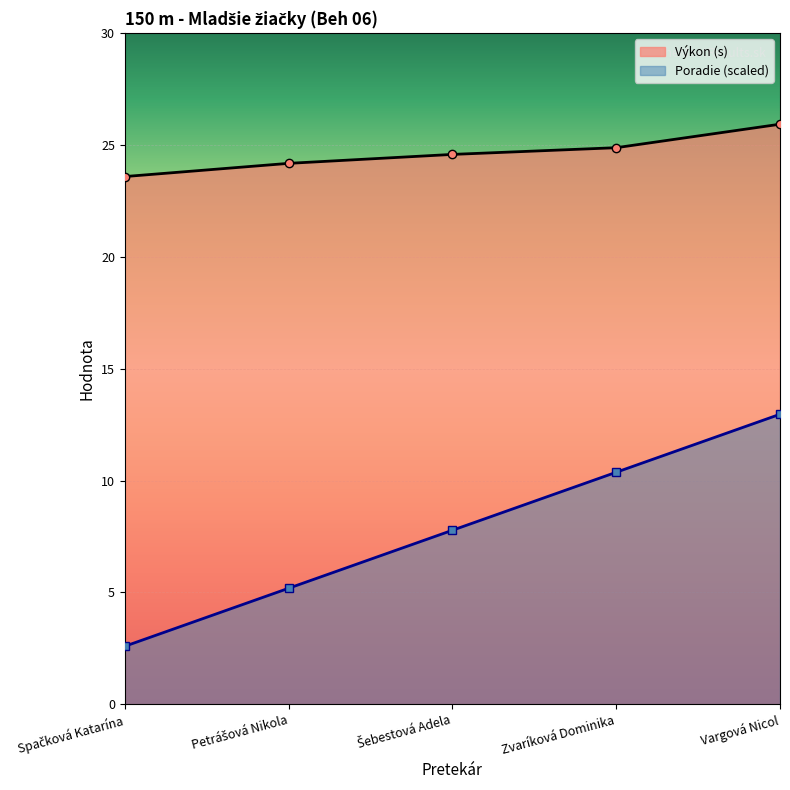

What is the approximate value of Poradie at Šebestová Adela?

7.8